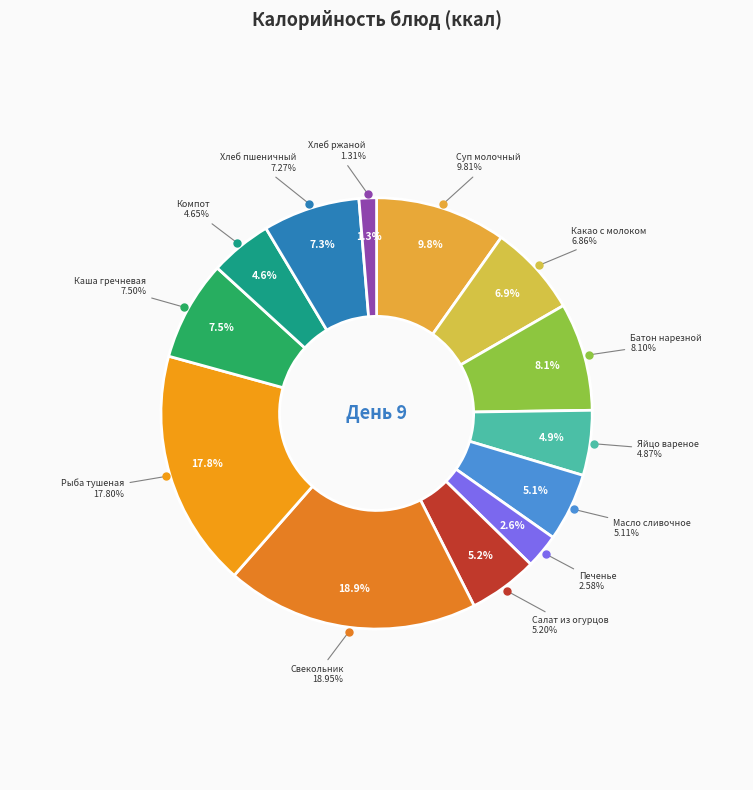

Is Компот из смеси сухофруктов the majority of the pie?

No